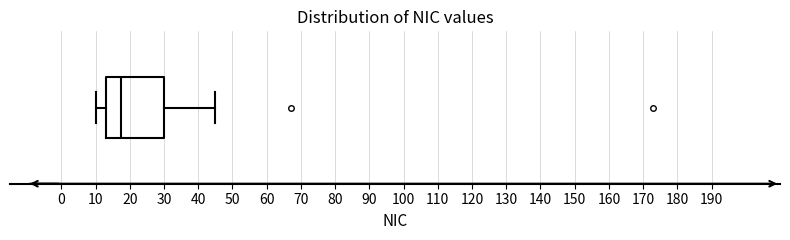

Read this box plot against the x-axis: the position of the median line, the range covered by the box, and the ends of both whiskers. The values are not printed on the chart, so give them approximately, as read against the axis.

median 18, box 13 to 30, whiskers 10 to 45